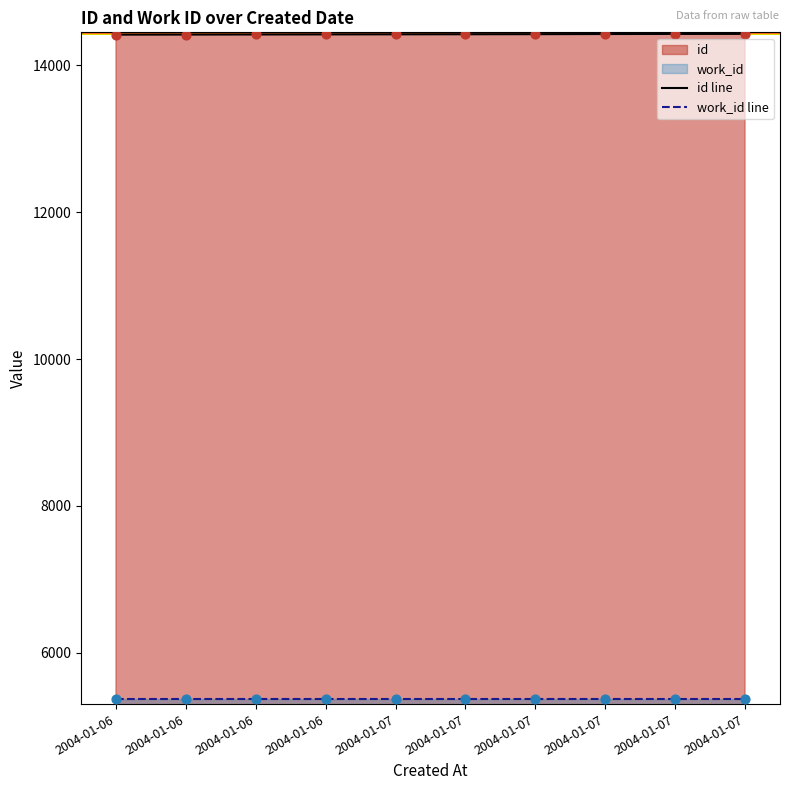

Which has a higher value, 2004-01-07 or 2004-01-06?

2004-01-07